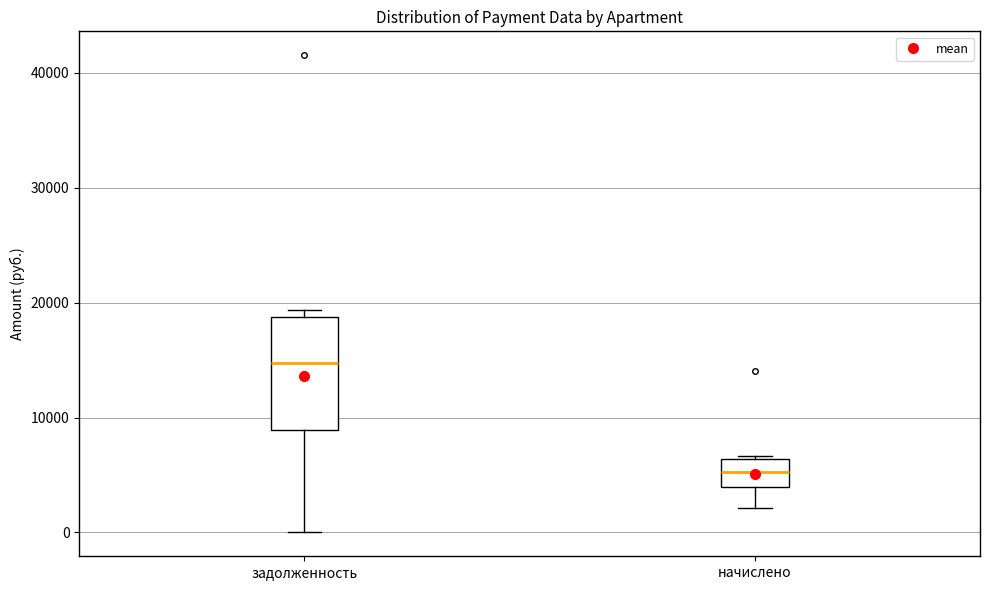

Reading left to right, transcribe this box plot: for each box, give where its median line is, the range the box spans, and where its two whiskers end, as read against the y-axis. The values are not printed on the chart, so give them approximately, as read against the axis.

задолженность: median 15000, box 9000 to 19000, whiskers 0 to 19000 (just above the box's upper edge)
начислено: median 5000, box 4000 to 6000, whiskers 2000 to 7000